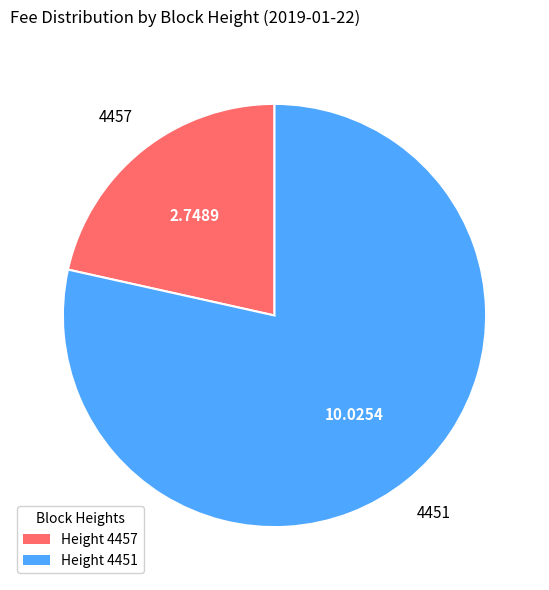

Is the sum of 4457 and 4451 greater than half?

Yes